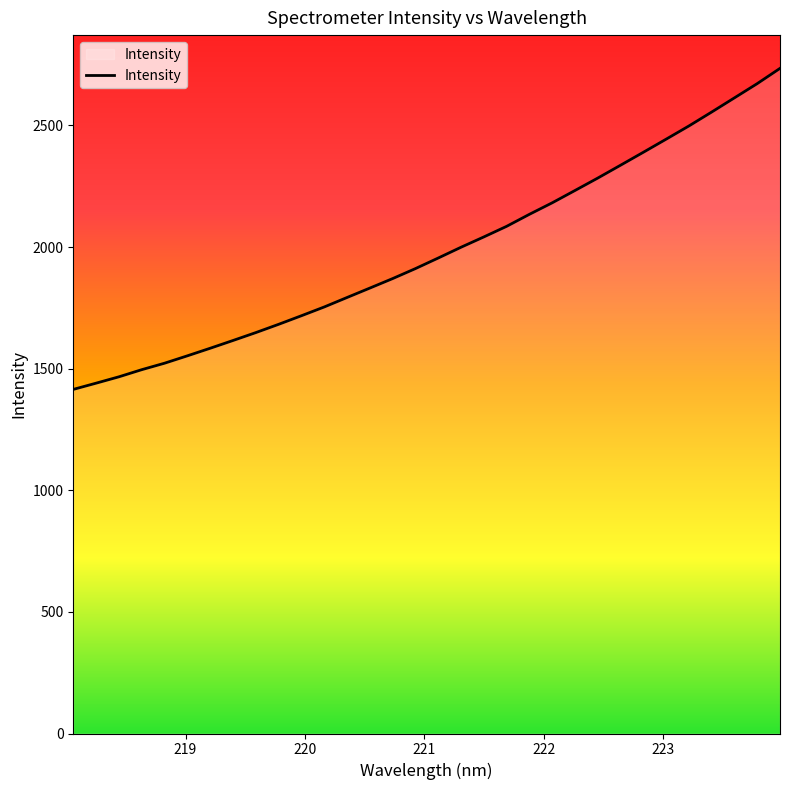

What is the smallest value displayed?

1414.7